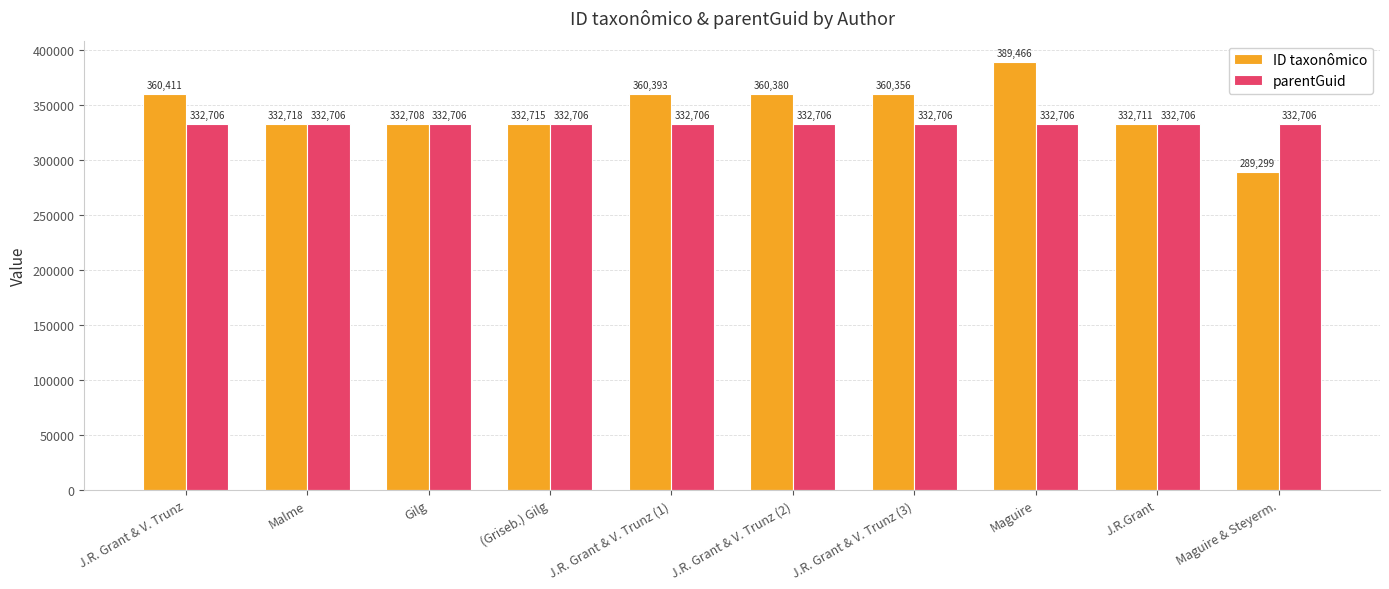

Reading left to right, what are all the values shown in this chart?

ID taxonômico: 360411	332718	332708	332715	360393	360380	360356	389466	332711	289299
parentGuid: 332706	332706	332706	332706	332706	332706	332706	332706	332706	332706